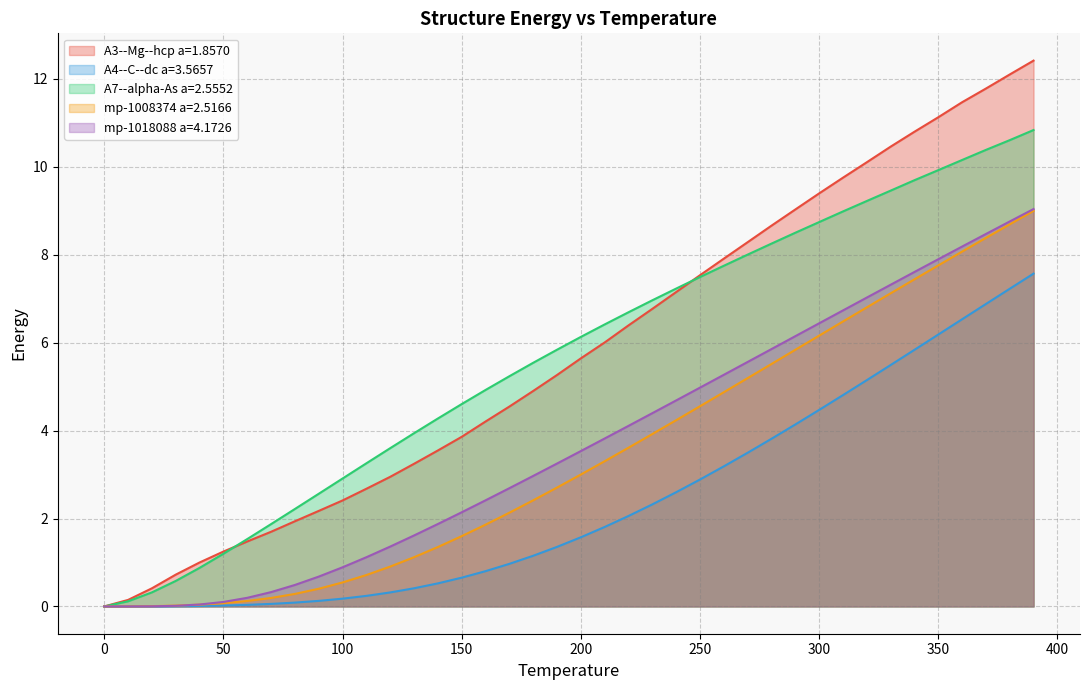

True or false: A3--Mg--hcp a=1.8570 has more than 1 interior local peaks.

False